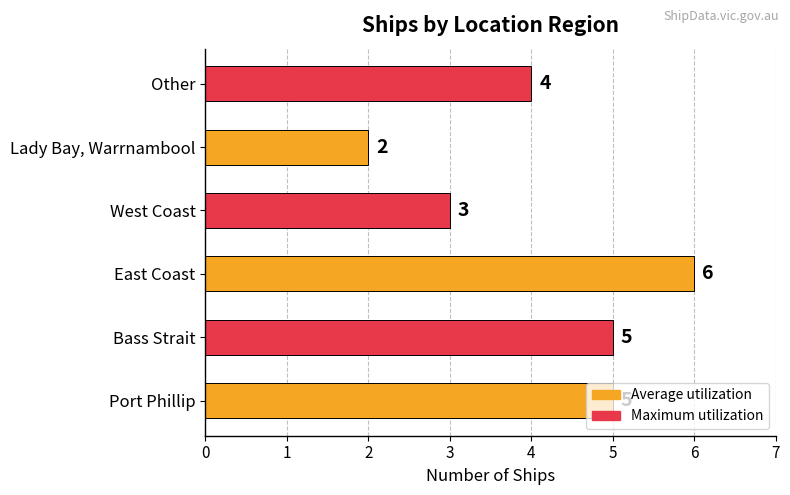

What value does the data have at East Coast?

6